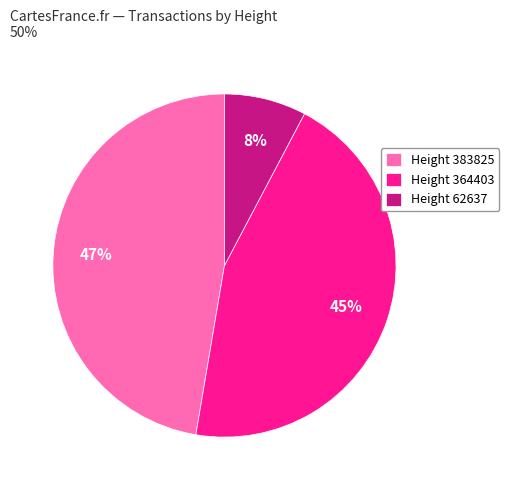

Is there a majority slice in this chart?

No